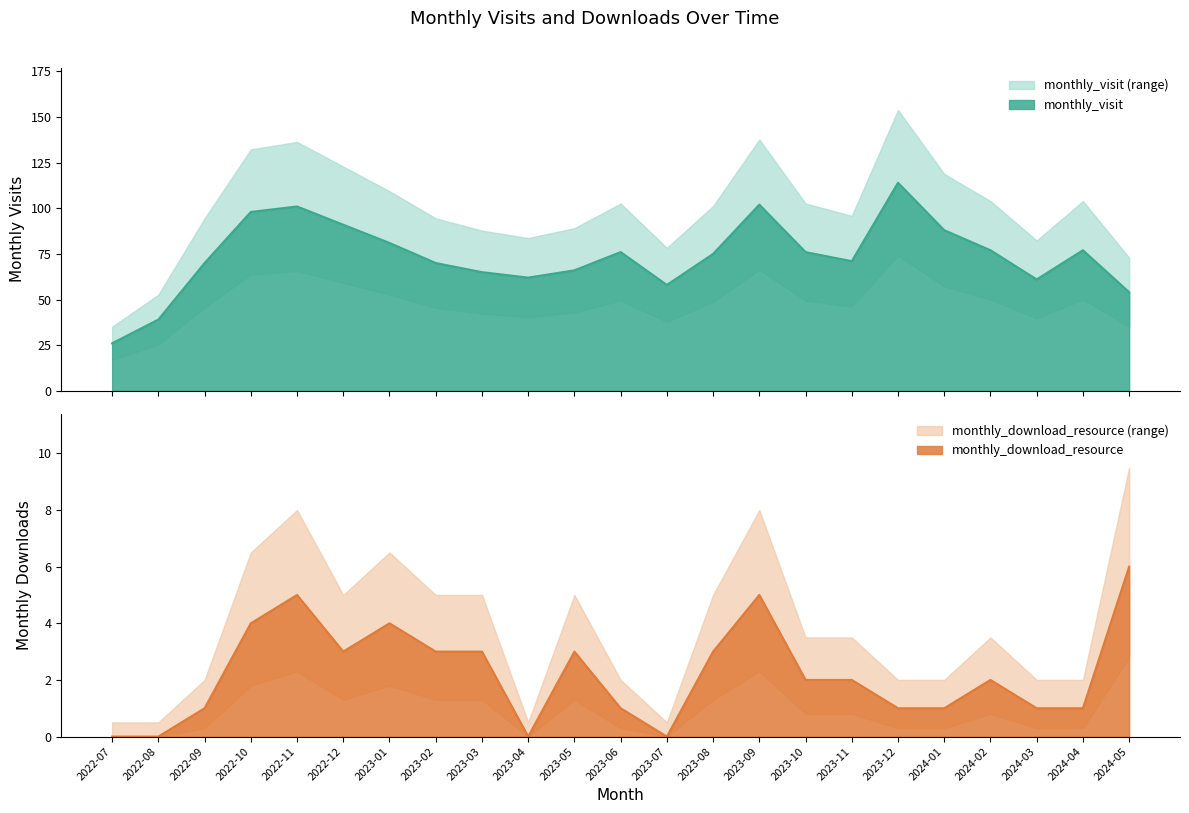

At which label does monthly_visit reach its peak?

2023-12